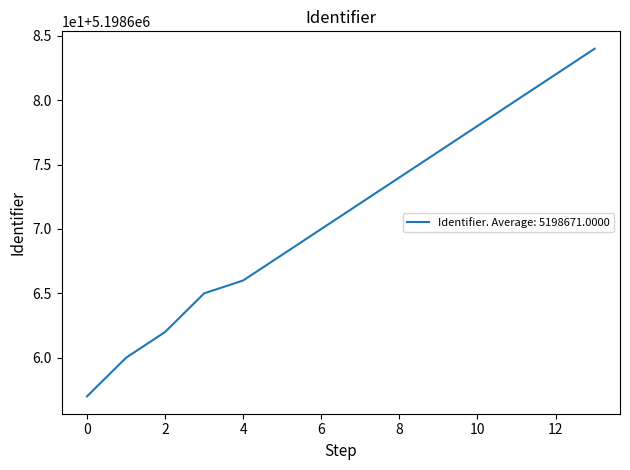

Does the chart have visible grid lines?

No